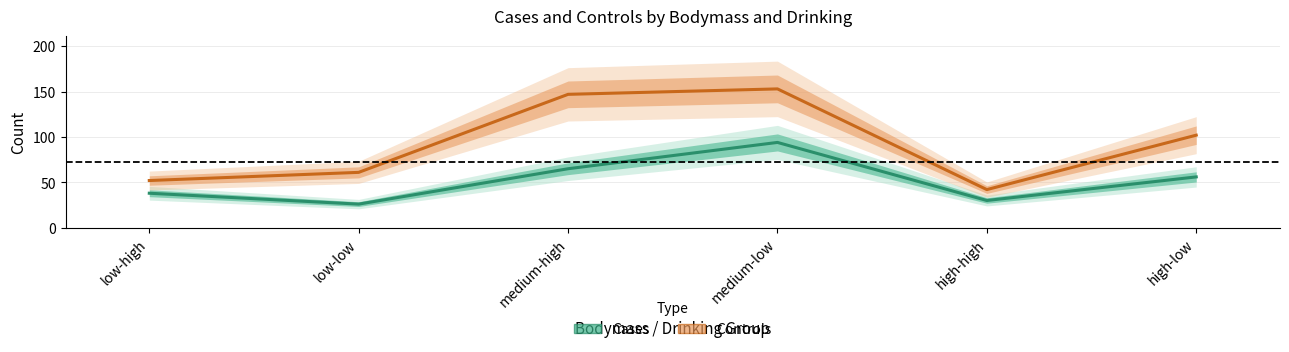

Which label corresponds to the smallest value in the chart?

low-low